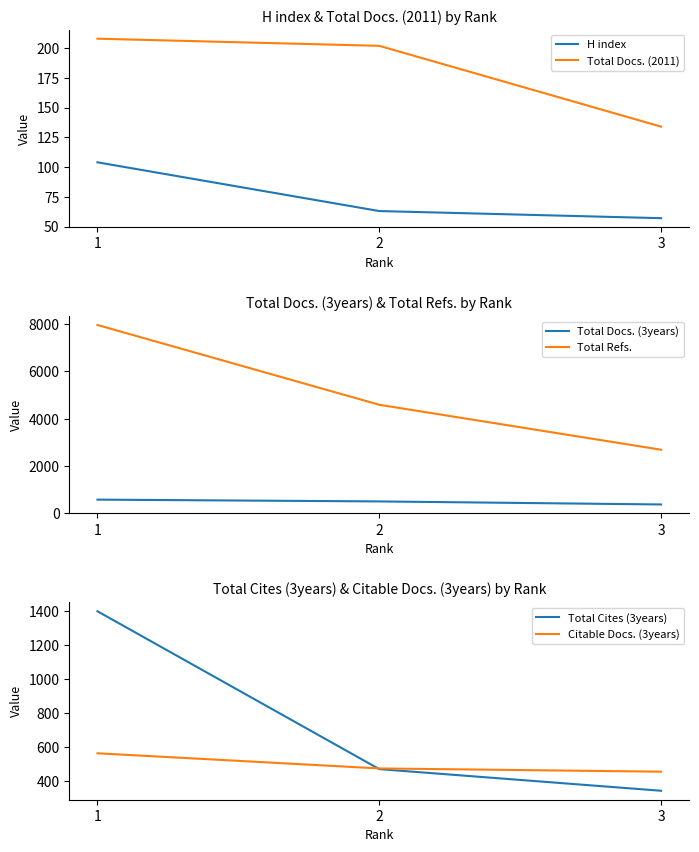

At 3, list the series in order from smallest to largest.

H index, Total Docs. (2011), Total Cites (3years), Total Docs. (3years), Citable Docs. (3years), Total Refs.